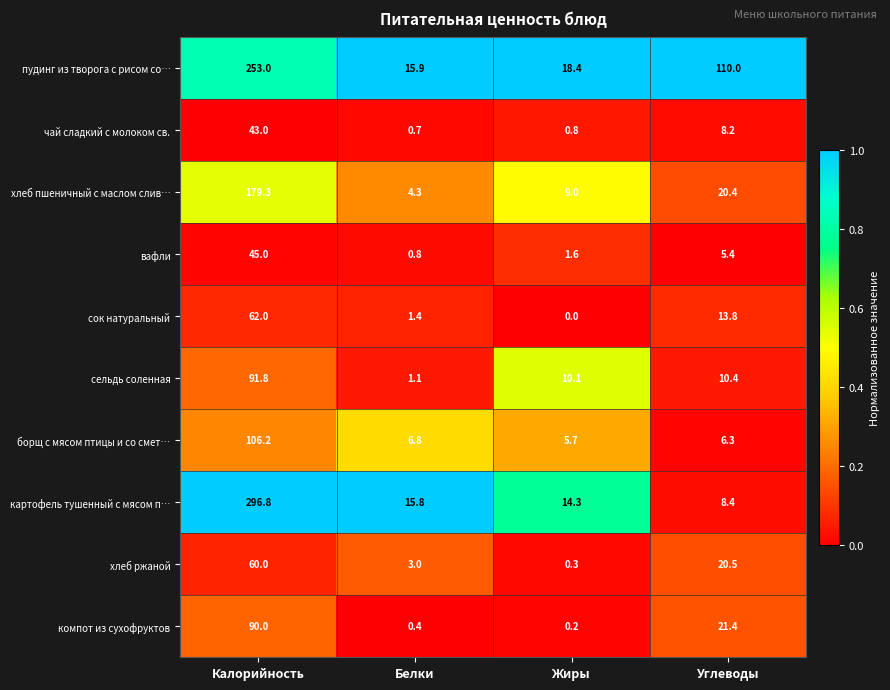

True or false: пудинг из творога с рисом со… has a value of 4.0 at Жиры.

False